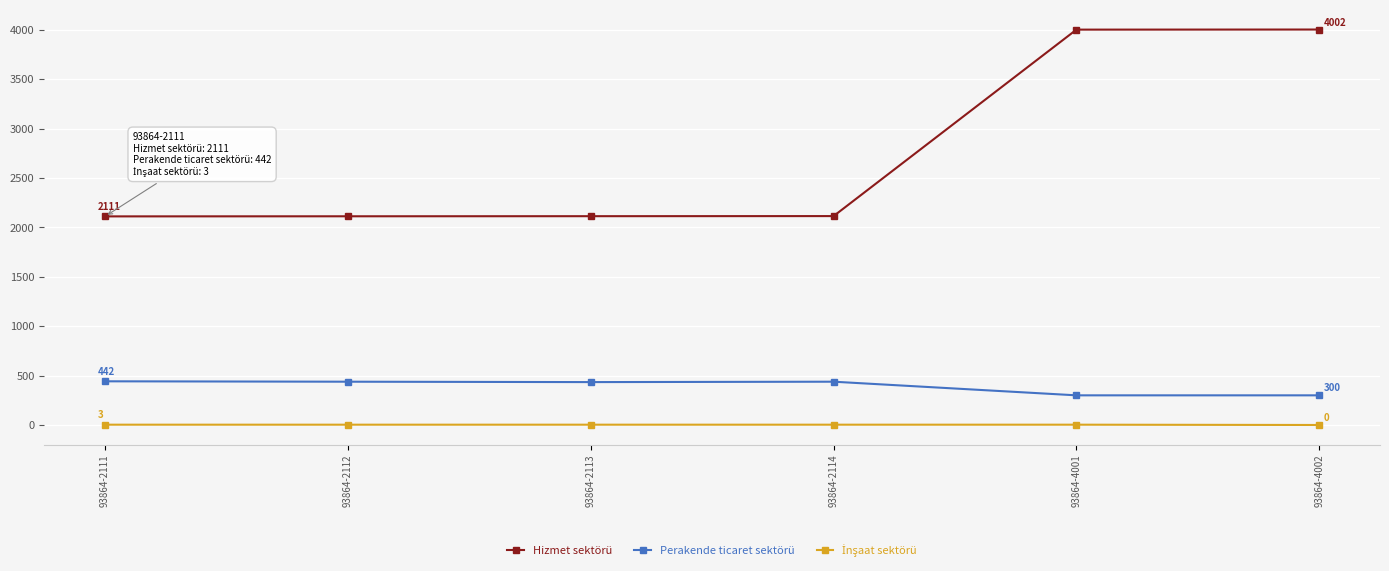

Which series has the widest spread of values?

Hizmet sektörü